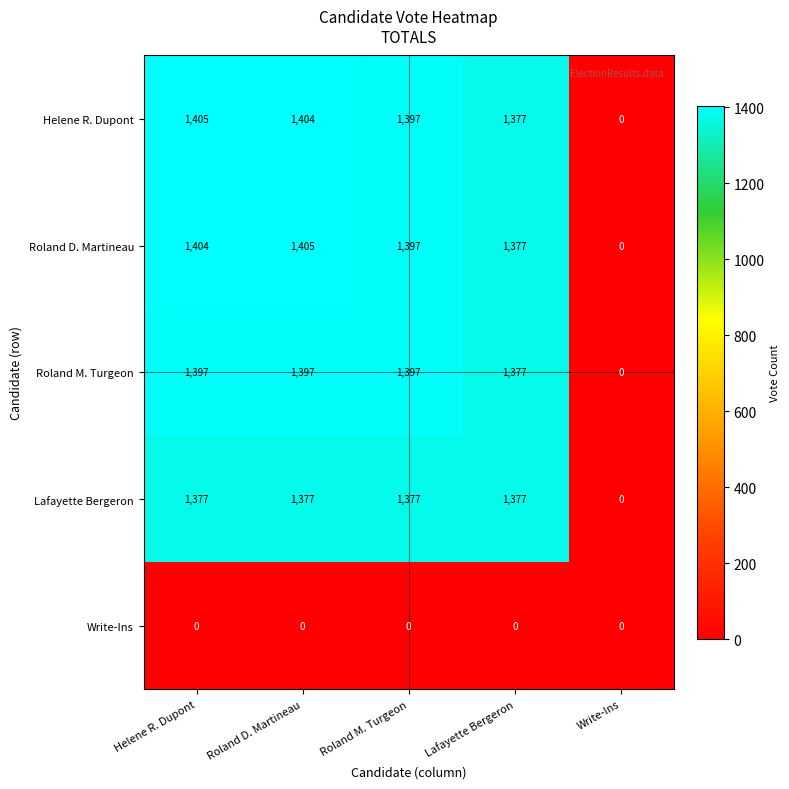

Reading right to left, transcribe all the data shown in this chart.

Helene R. Dupont: Write-Ins=0	Lafayette Bergeron=1377	Roland M. Turgeon=1397	Roland D. Martineau=1404	Helene R. Dupont=1405
Roland D. Martineau: Write-Ins=0	Lafayette Bergeron=1377	Roland M. Turgeon=1397	Roland D. Martineau=1405	Helene R. Dupont=1404
Roland M. Turgeon: Write-Ins=0	Lafayette Bergeron=1377	Roland M. Turgeon=1397	Roland D. Martineau=1397	Helene R. Dupont=1397
Lafayette Bergeron: Write-Ins=0	Lafayette Bergeron=1377	Roland M. Turgeon=1377	Roland D. Martineau=1377	Helene R. Dupont=1377
Write-Ins: Write-Ins=0	Lafayette Bergeron=0	Roland M. Turgeon=0	Roland D. Martineau=0	Helene R. Dupont=0